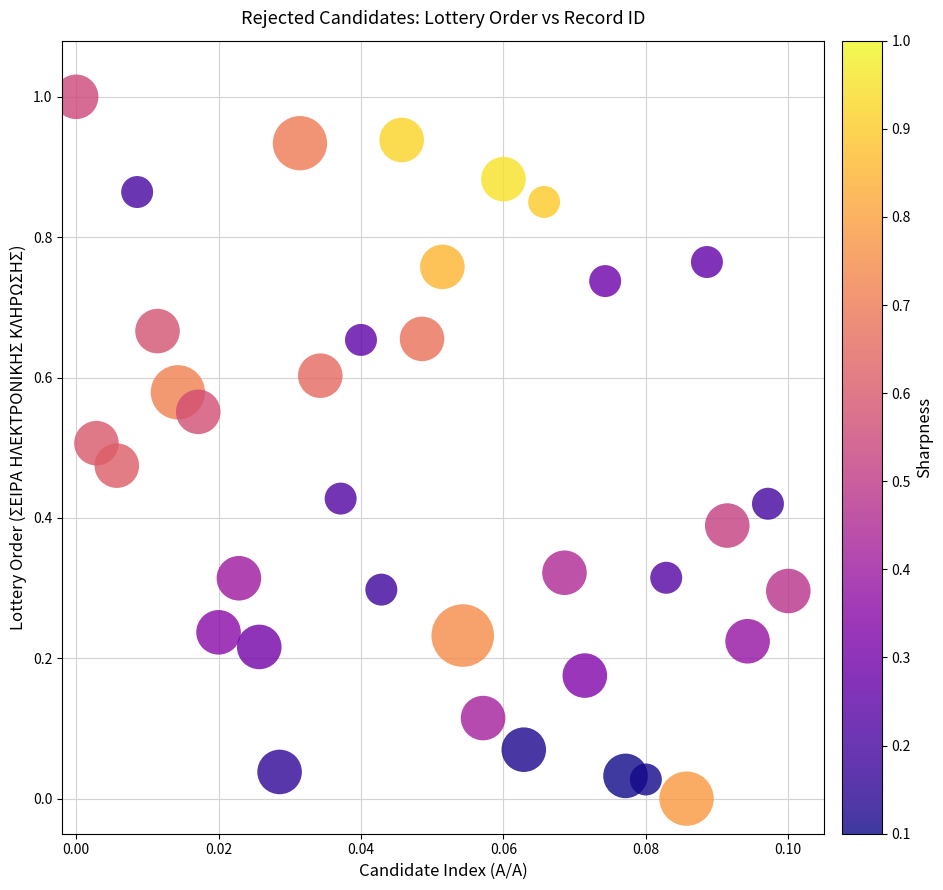

What is the range of Y values (max minus min)?

1.0